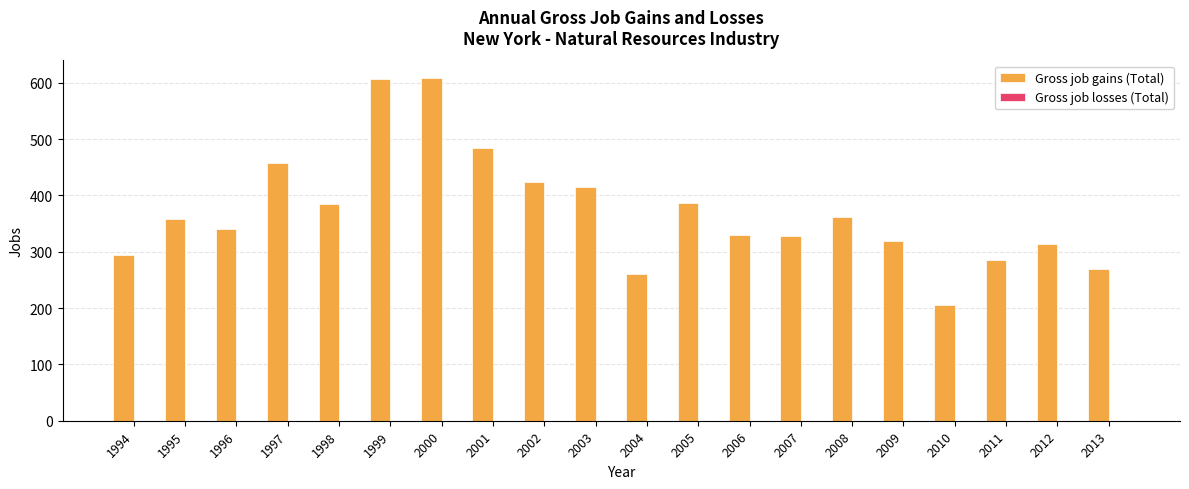

The chart shows a value of 681 at 2003. True or false?

False